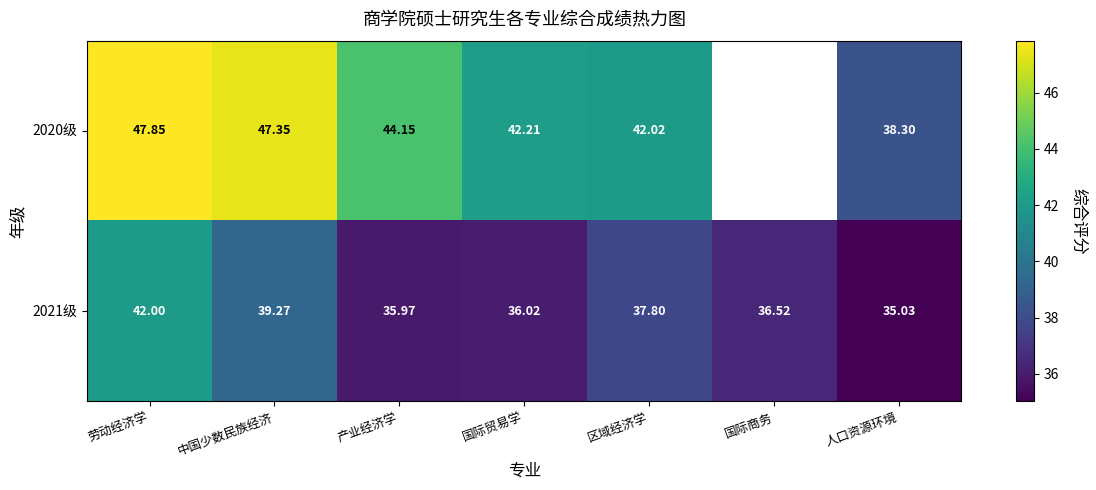

Is the value of 2021级 at 人口资源环境 greater than the value of 2020级 at 区域经济学?

No